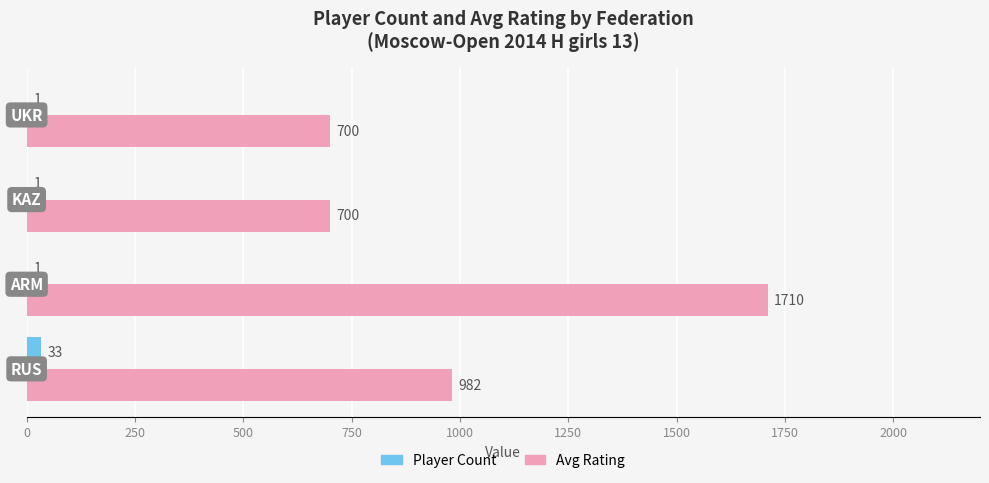

What is the maximum value shown in the chart?

1710